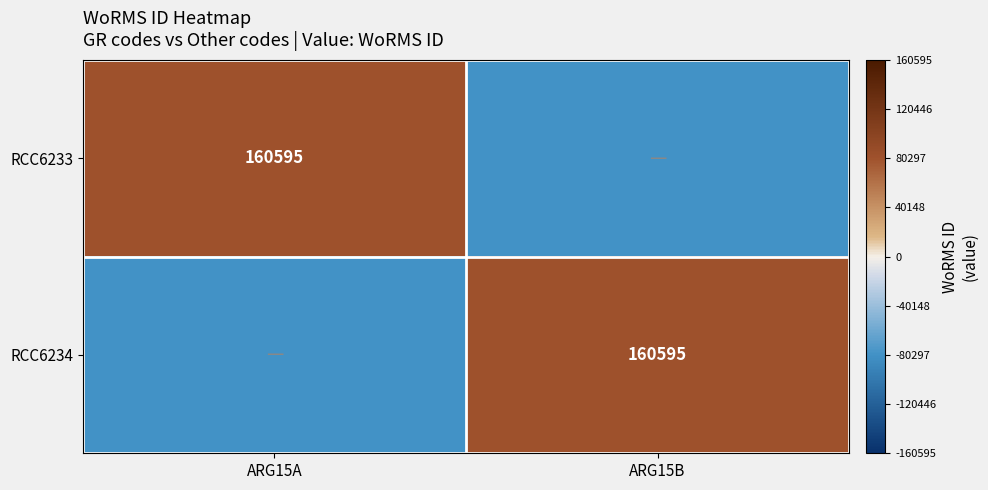

The value of RCC6233 at ARG15A is 87395.8. True or false?

False